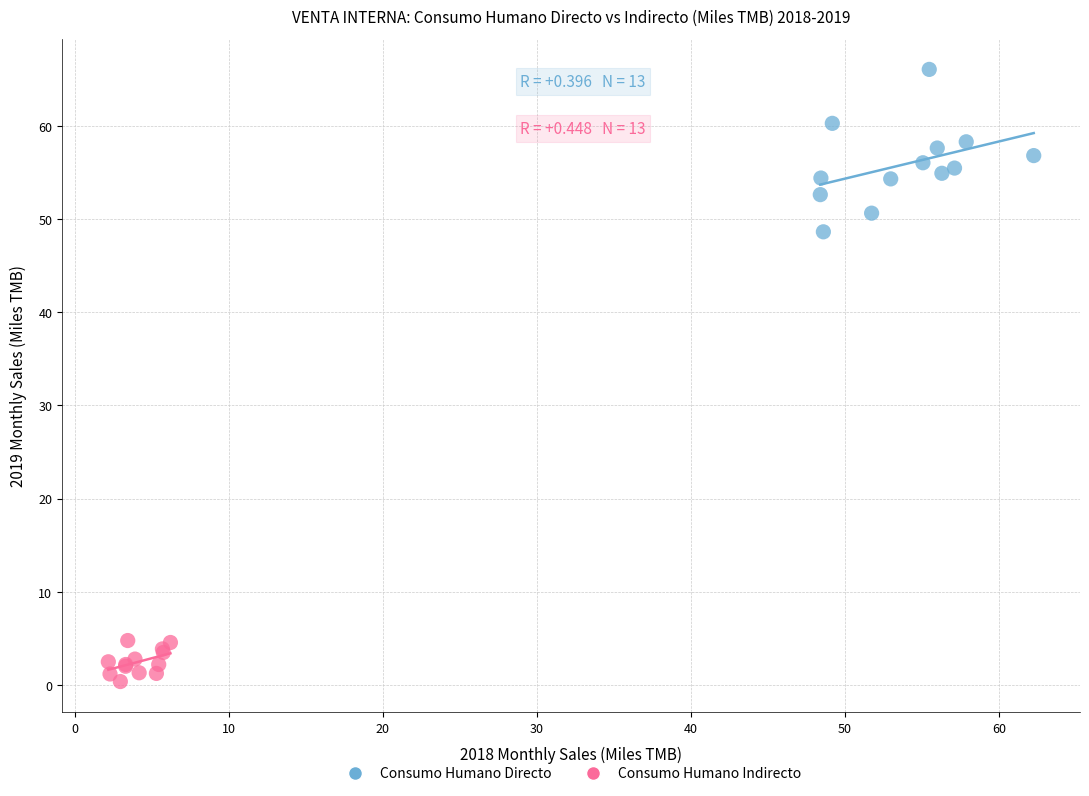

Which series reaches the maximum Y coordinate?

Consumo Humano Directo